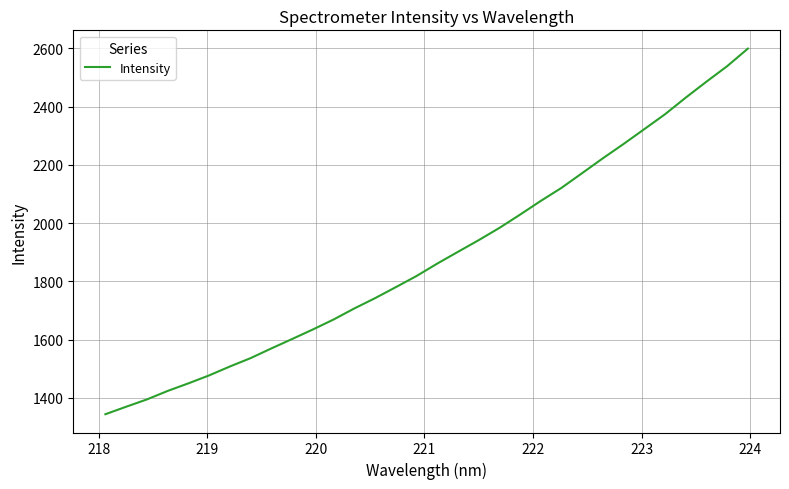

What is the maximum value shown in the chart?

2599.4